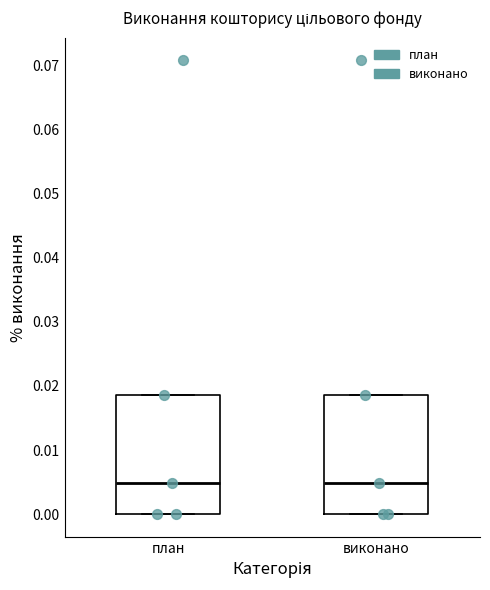

Reading left to right, transcribe this box plot: for each box, give where its median line is, the range the box spans, and where its two whiskers end, as read against the y-axis. The values are not printed on the chart, so give them approximately, as read against the axis.

план: median 0.005, box 0.000 to 0.019, whiskers 0.000 to 0.019
виконано: median 0.005, box 0.000 to 0.019, whiskers 0.000 to 0.019